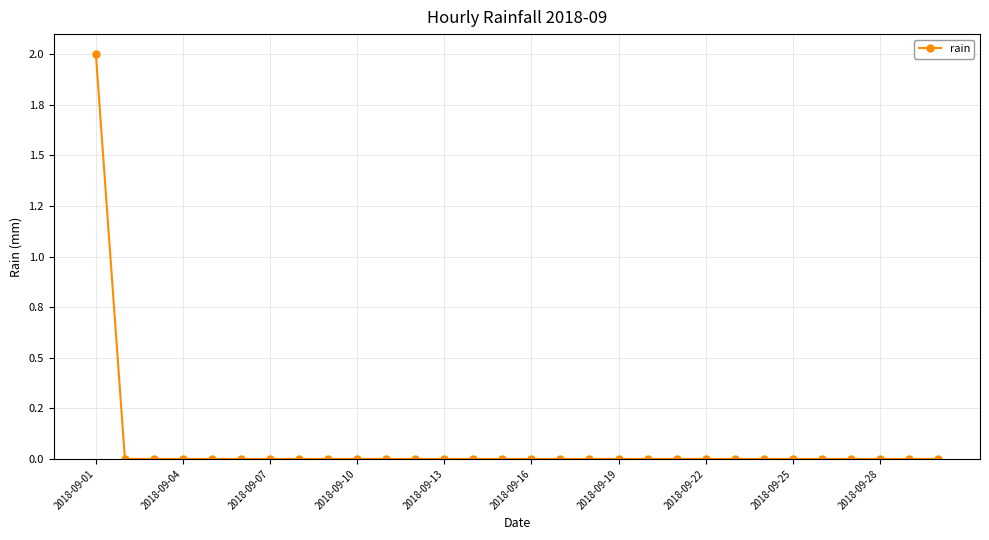

Does the chart have visible grid lines?

Yes